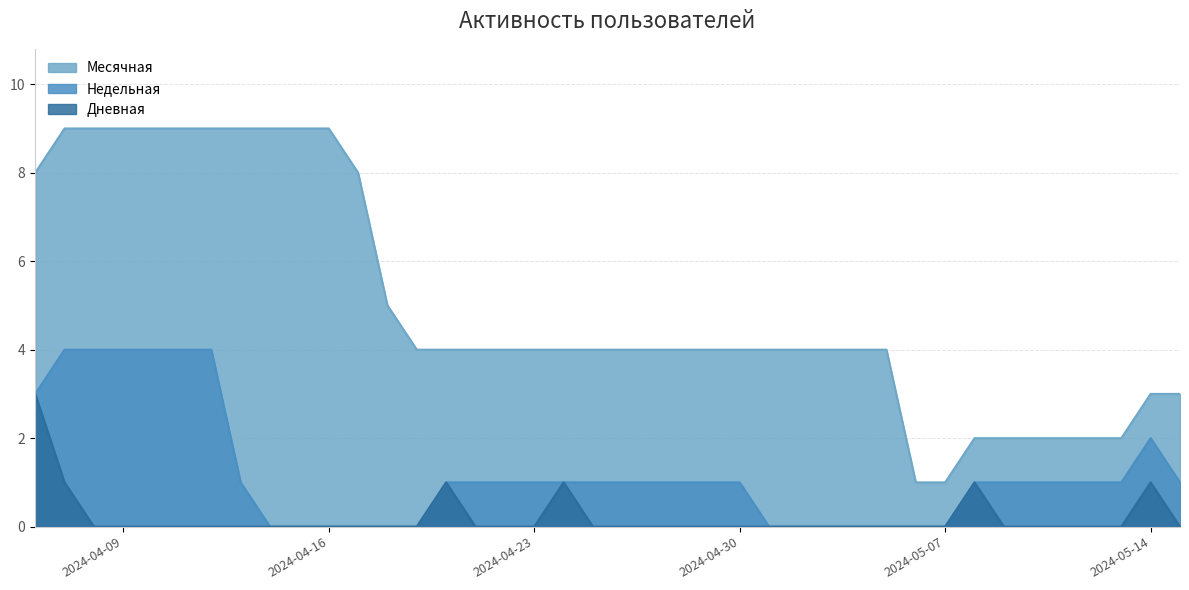

What is the total value across all series at 2024-05-01?

4